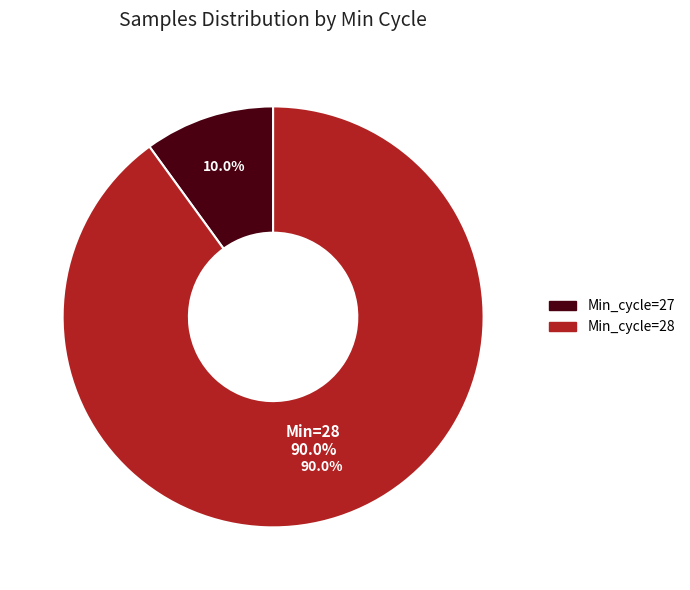

Is 28 the majority of the pie?

No